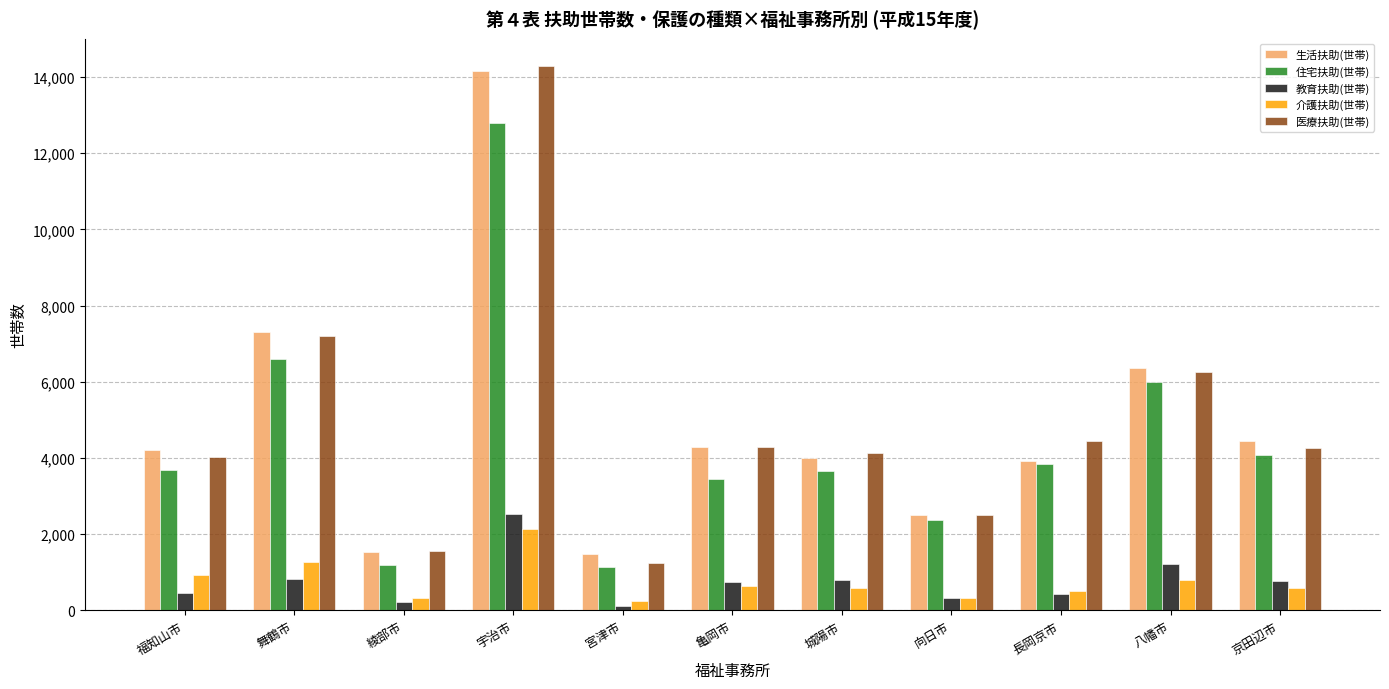

What is the label of the 8th bar from the right?

宇治市